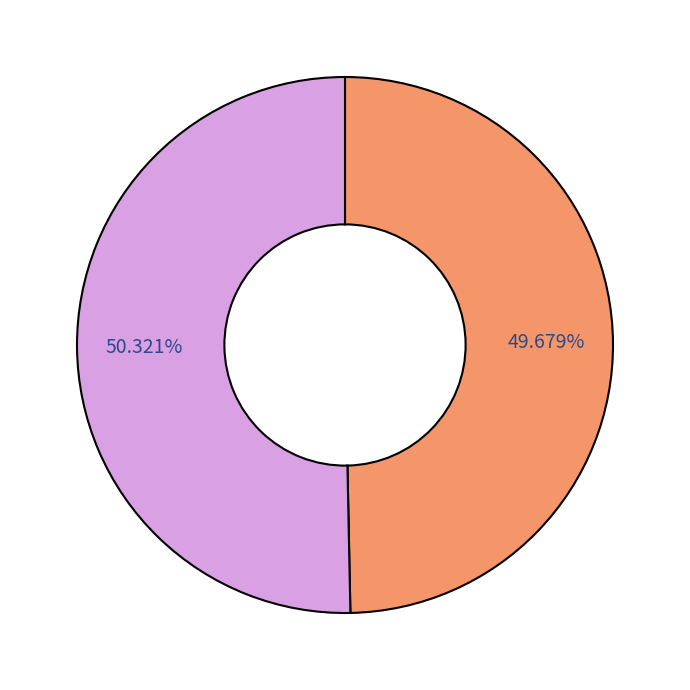

Does any single category account for the majority?

Yes